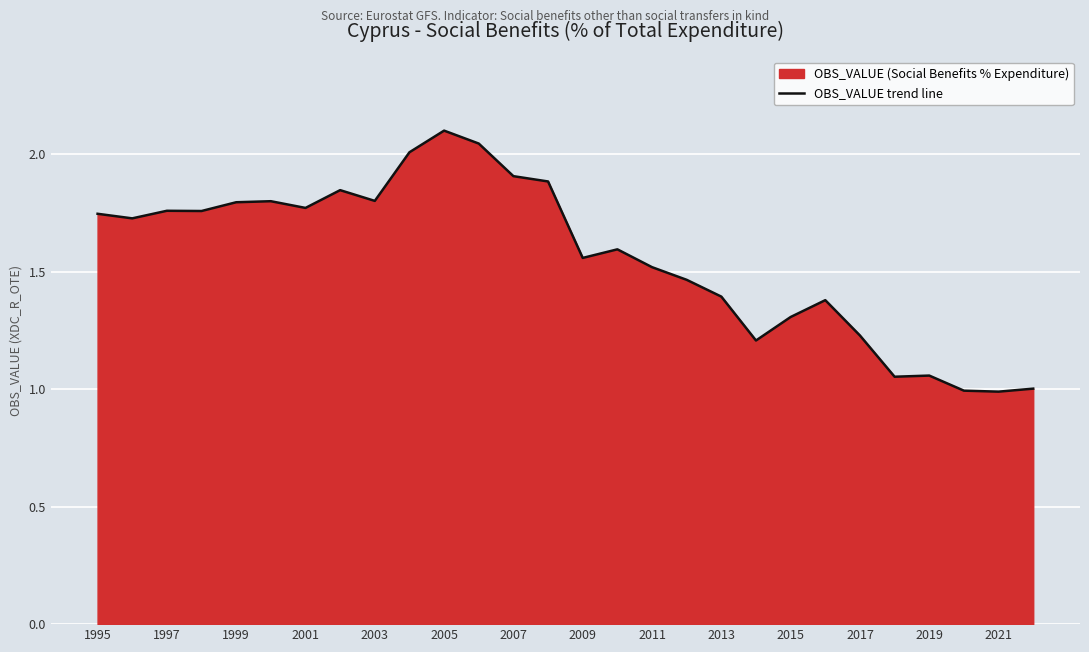

What is the ratio of the value at 2019 to the value at 2003?

0.6